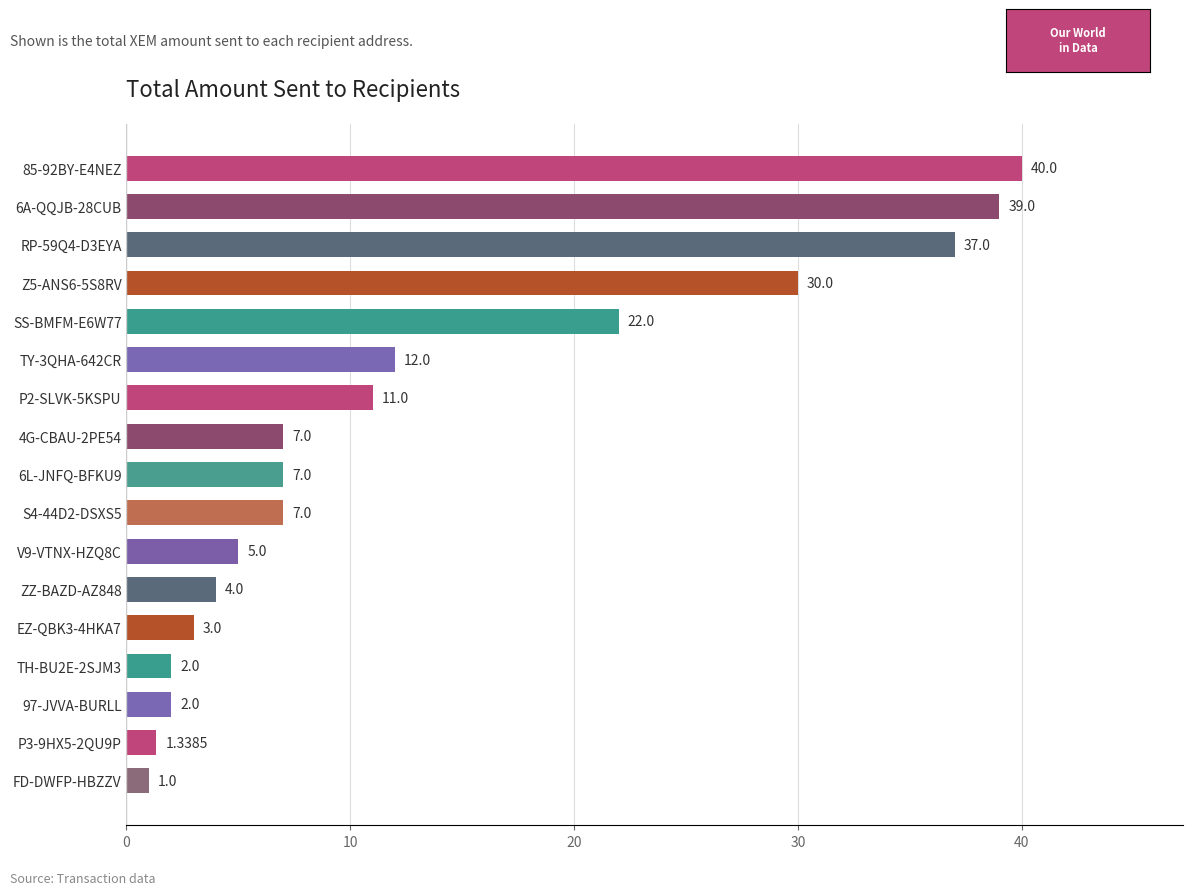

What is the difference between the values at V9-VTNX-HZQ8C and 6L-JNFQ-BFKU9?

2.0